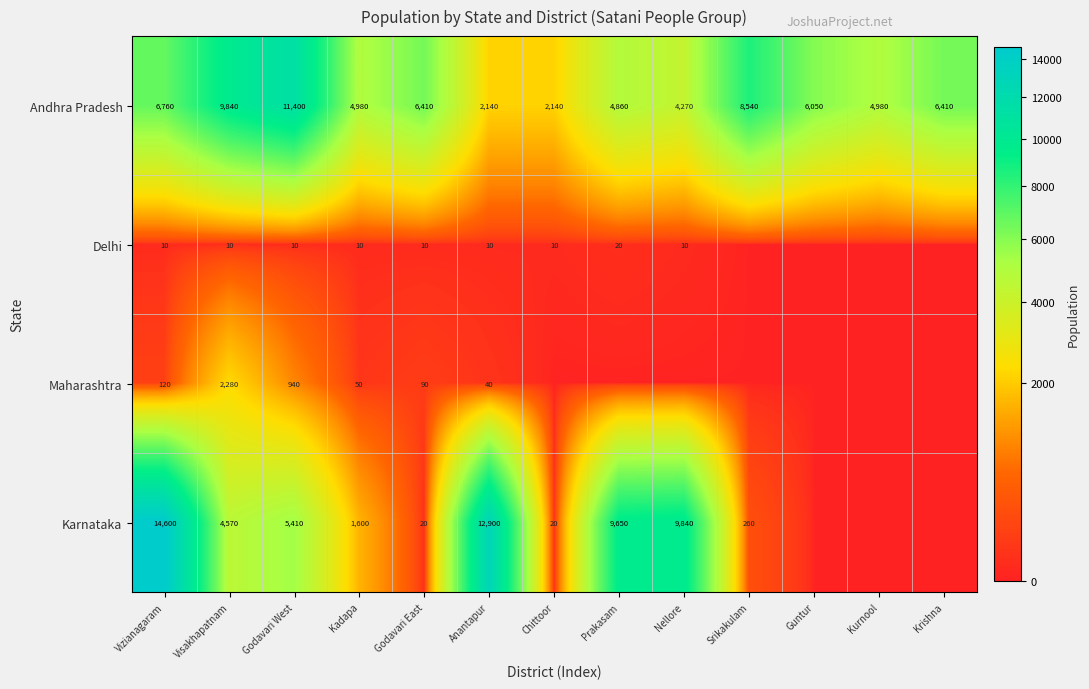

At which category is the sum across all series the highest?

Vizianagaram